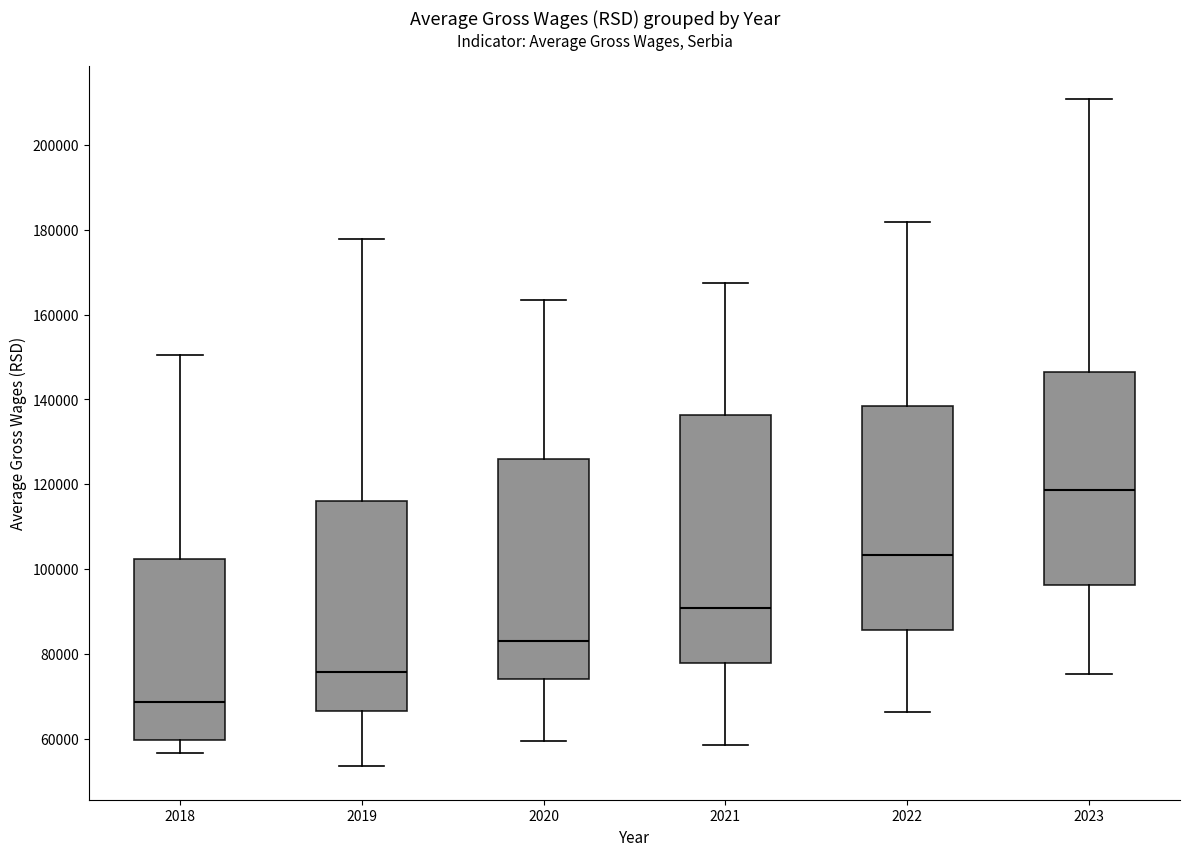

Reading left to right, transcribe this box plot: for each box, give where its median line is, the range the box spans, and where its two whiskers end, as read against the y-axis. The values are not printed on the chart, so give them approximately, as read against the axis.

2018: median 68000, box 60000 to 102000, whiskers 56000 to 150000
2019: median 76000, box 66000 to 116000, whiskers 54000 to 178000
2020: median 82000, box 74000 to 126000, whiskers 60000 to 164000
2021: median 90000, box 78000 to 136000, whiskers 58000 to 168000
2022: median 104000, box 86000 to 138000, whiskers 66000 to 182000
2023: median 118000, box 96000 to 146000, whiskers 76000 to 210000